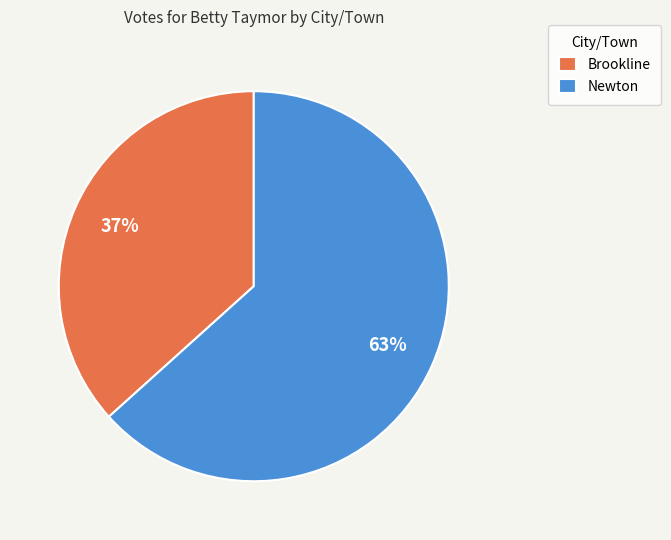

Do Brookline and Newton together represent more than half of the pie?

Yes